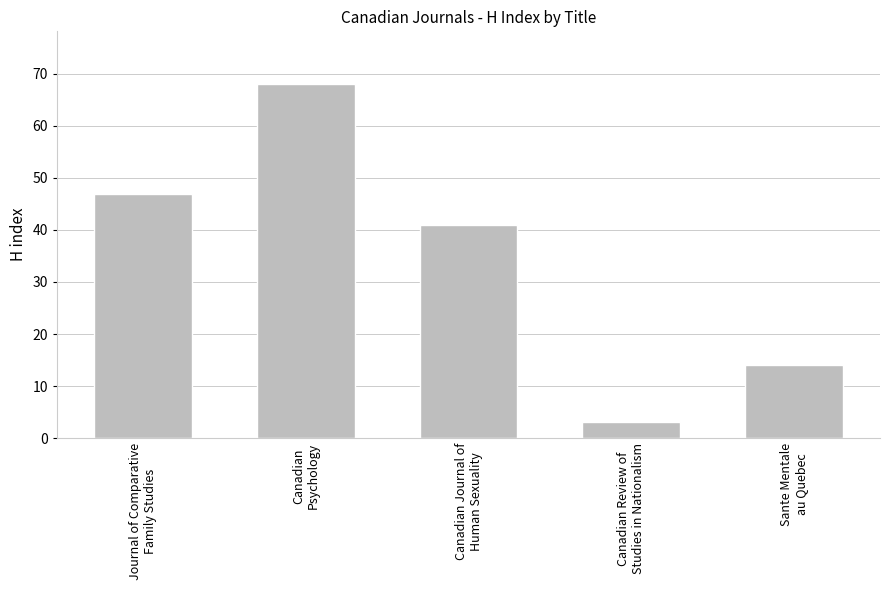

What is the change in value from Journal of Comparative
Family Studies to Canadian Review of
Studies in Nationalism?

-44